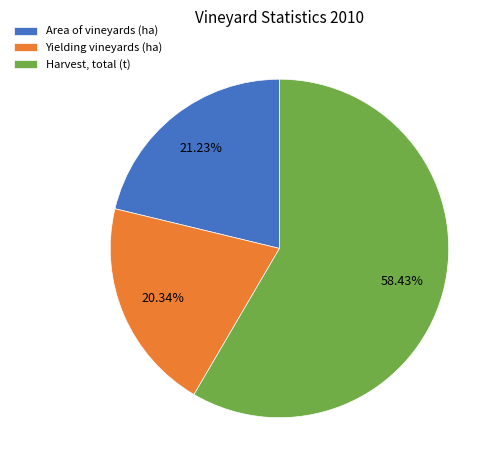

Approximately how many times larger is the value at Area of vineyards (ha) compared to Harvest, total (t)?

0.4